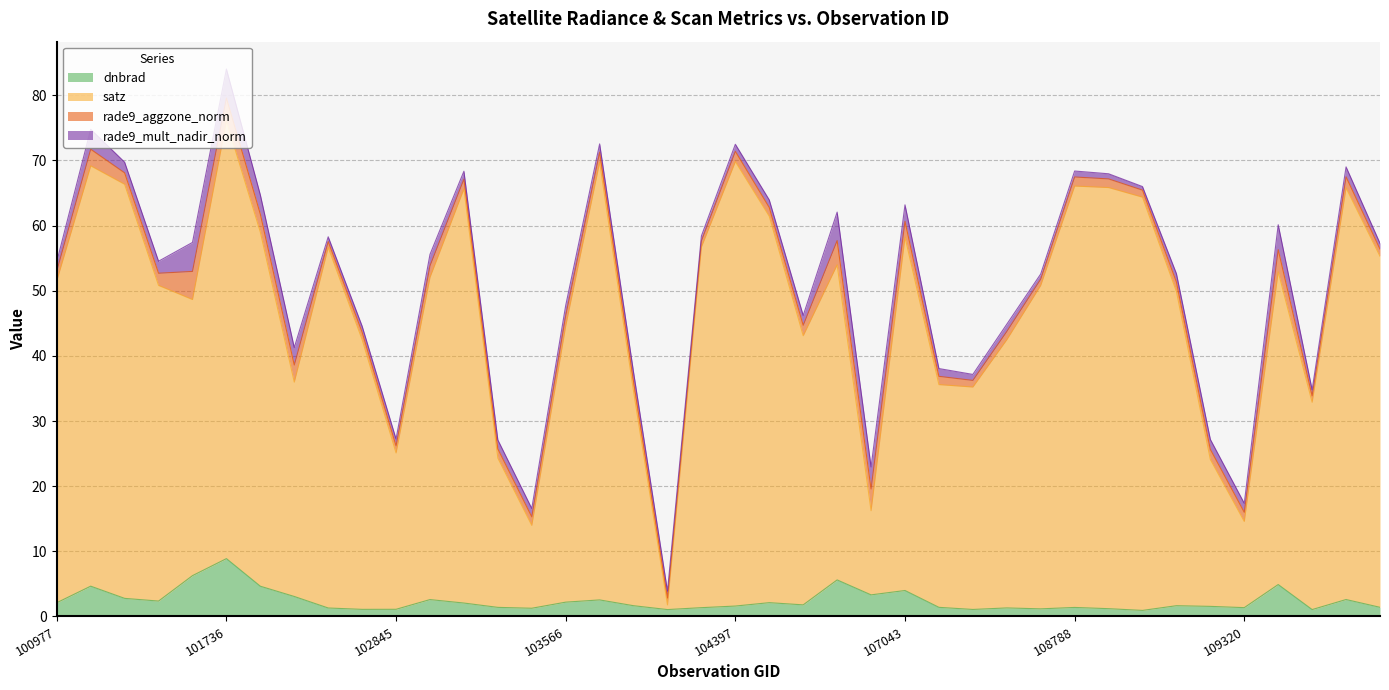

What are all the series names shown in the legend?

dnbrad, satz, rade9_aggzone_norm, rade9_mult_nadir_norm